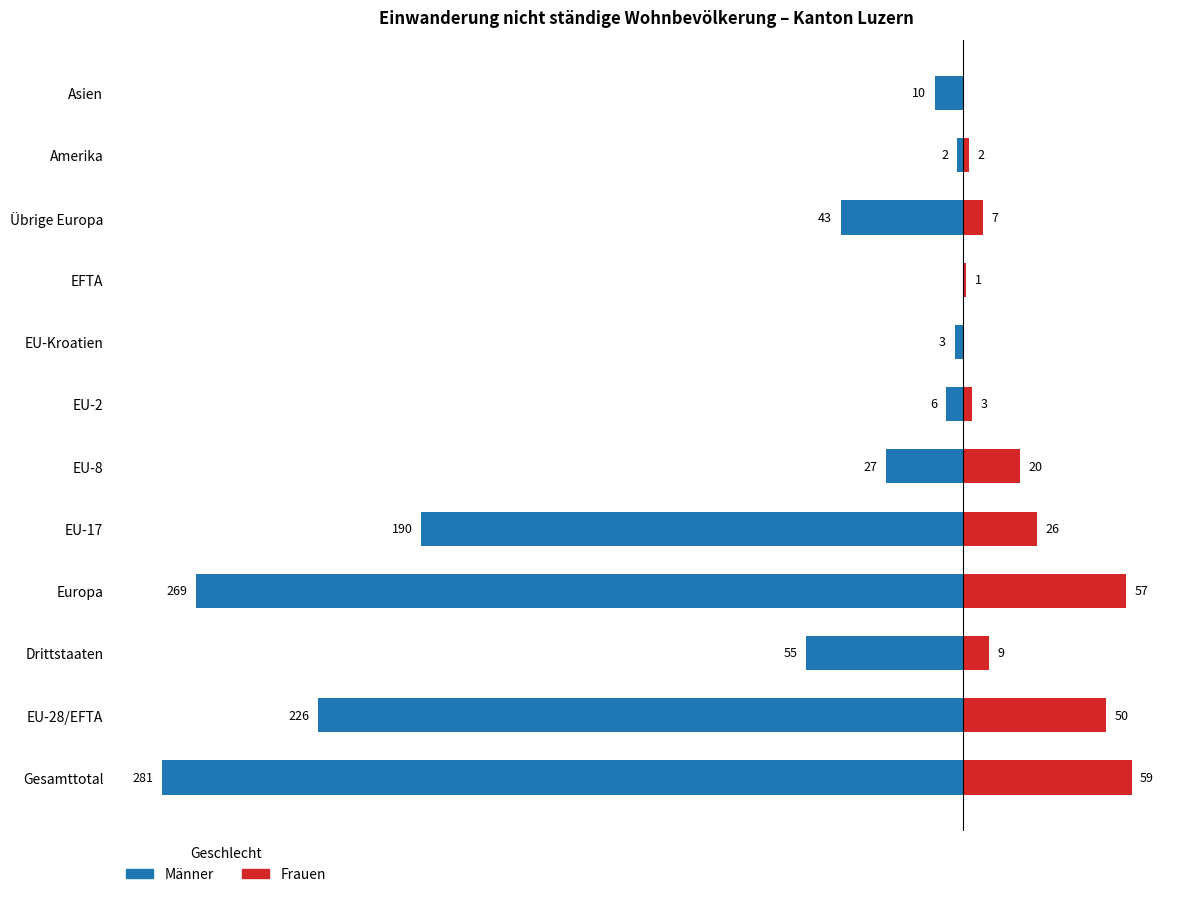

Reading left to right, extract all data points from this chart.

Männer: -281	-226	-55	-269	-190	-27	-6	-3	0	-43	-2	-10
Frauen: 59	50	9	57	26	20	3	0	1	7	2	0